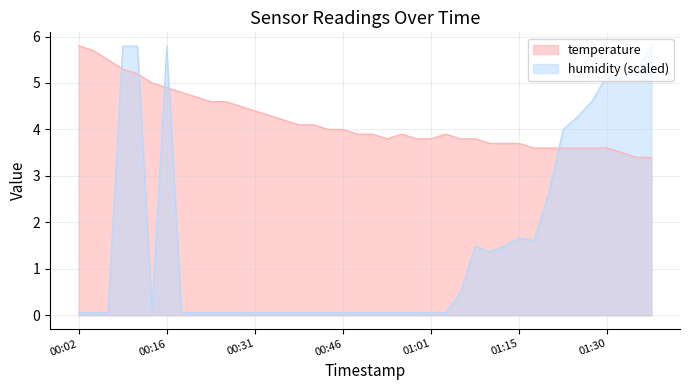

What is the label of the 6th point from the right?

01:25